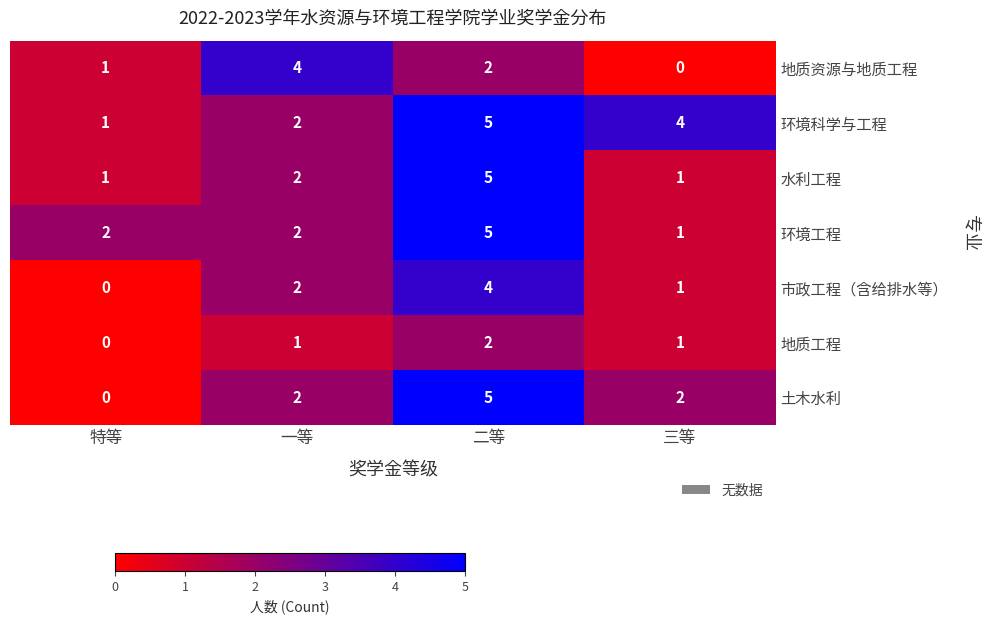

Which series has the largest range (max minus min)?

土木水利